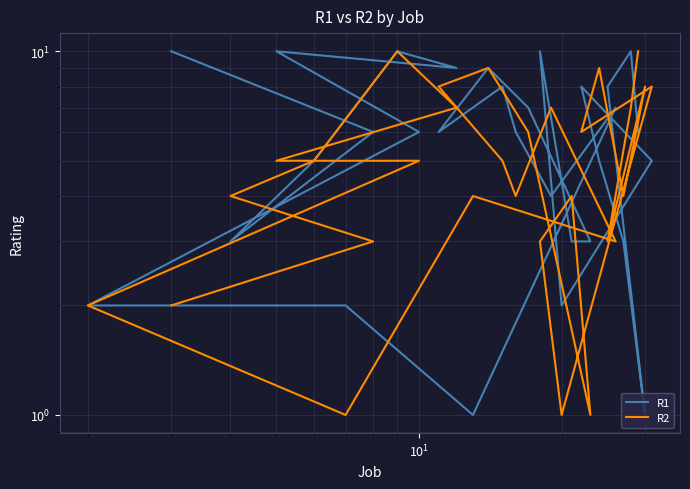

In R2, how many points are higher than both neighbors (excluding endpoints)?

8